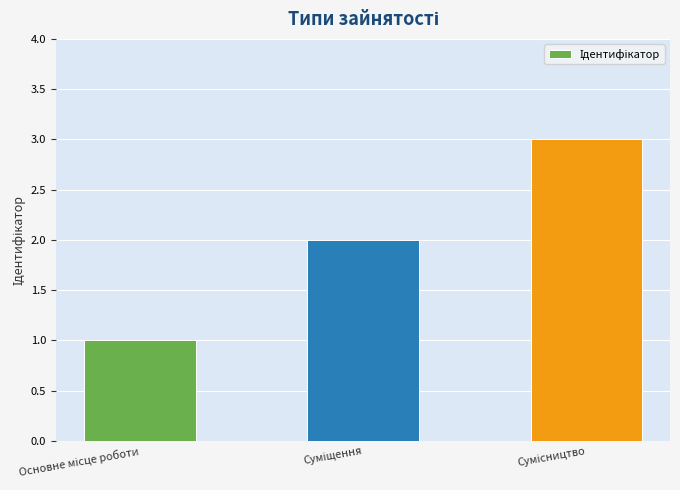

How many values are between 1 and 3?

3